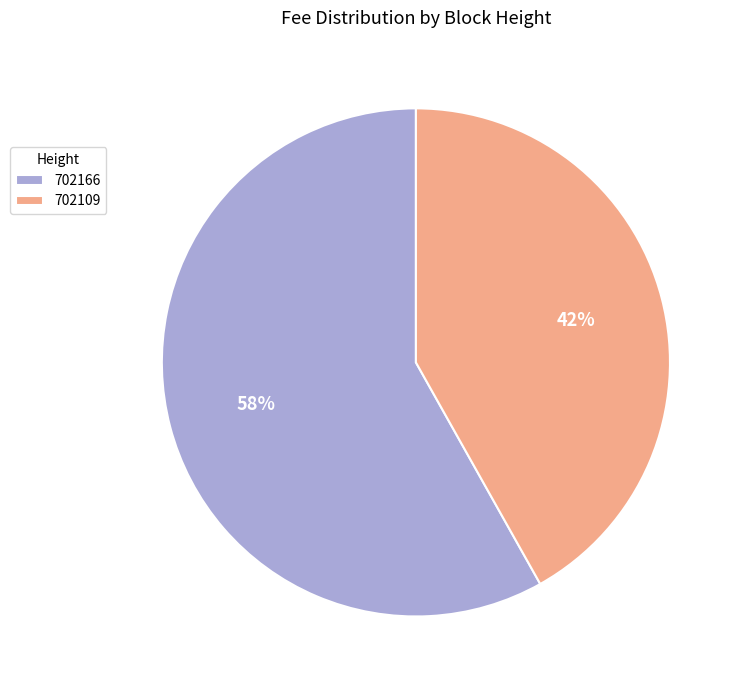

Does any single category account for the majority?

Yes